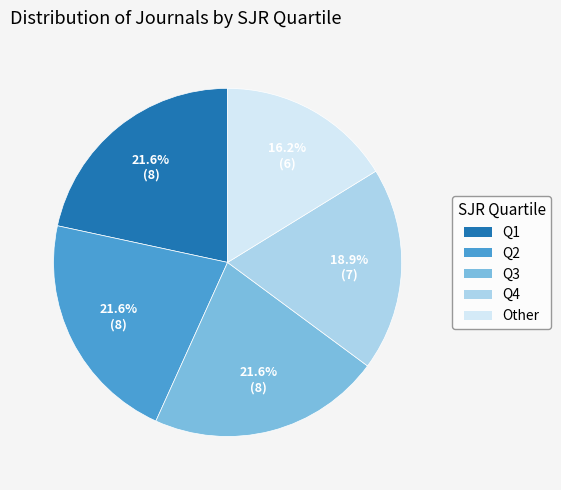

Which slice is the smallest?

Other